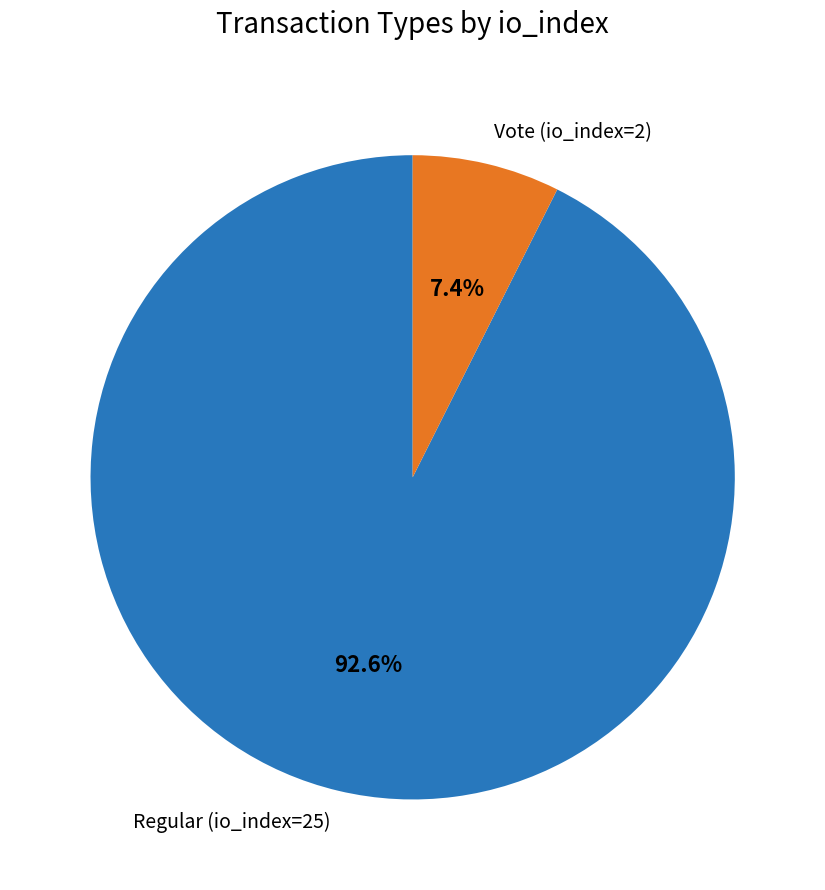

Which slice is the largest?

Regular (io_index=25)